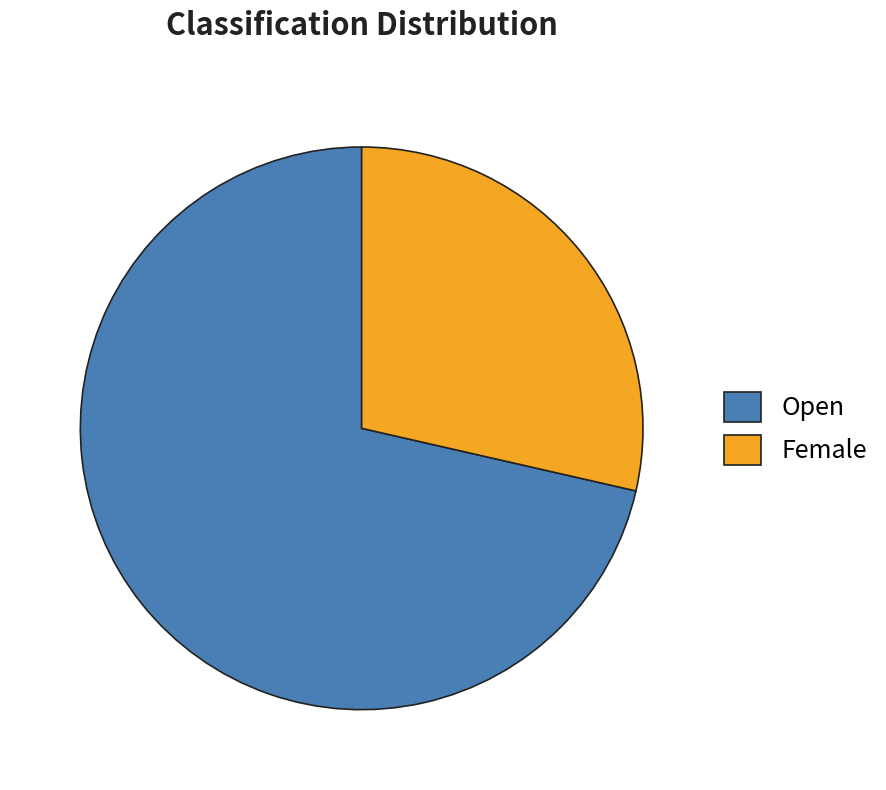

Is the sum of Female and Open greater than half?

Yes